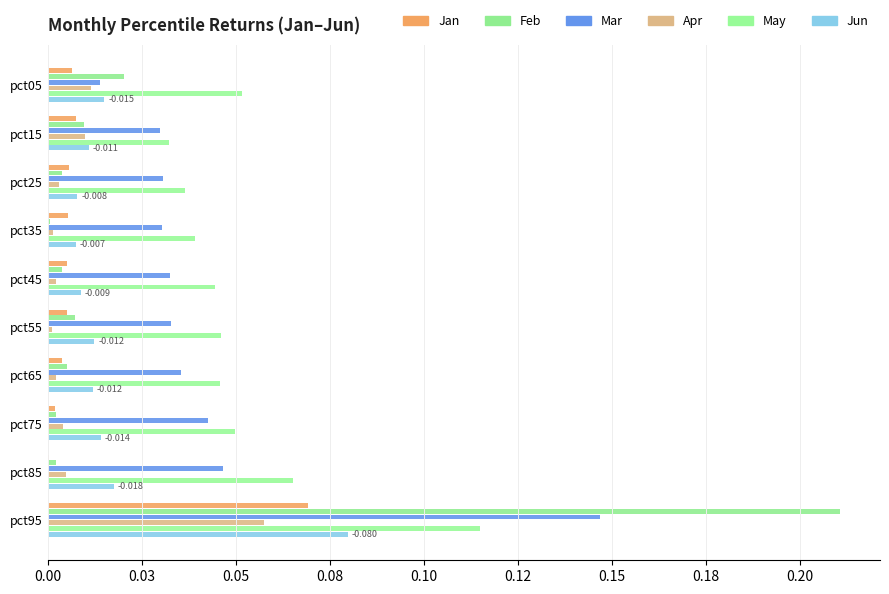

Which series has the largest total across all categories?

May